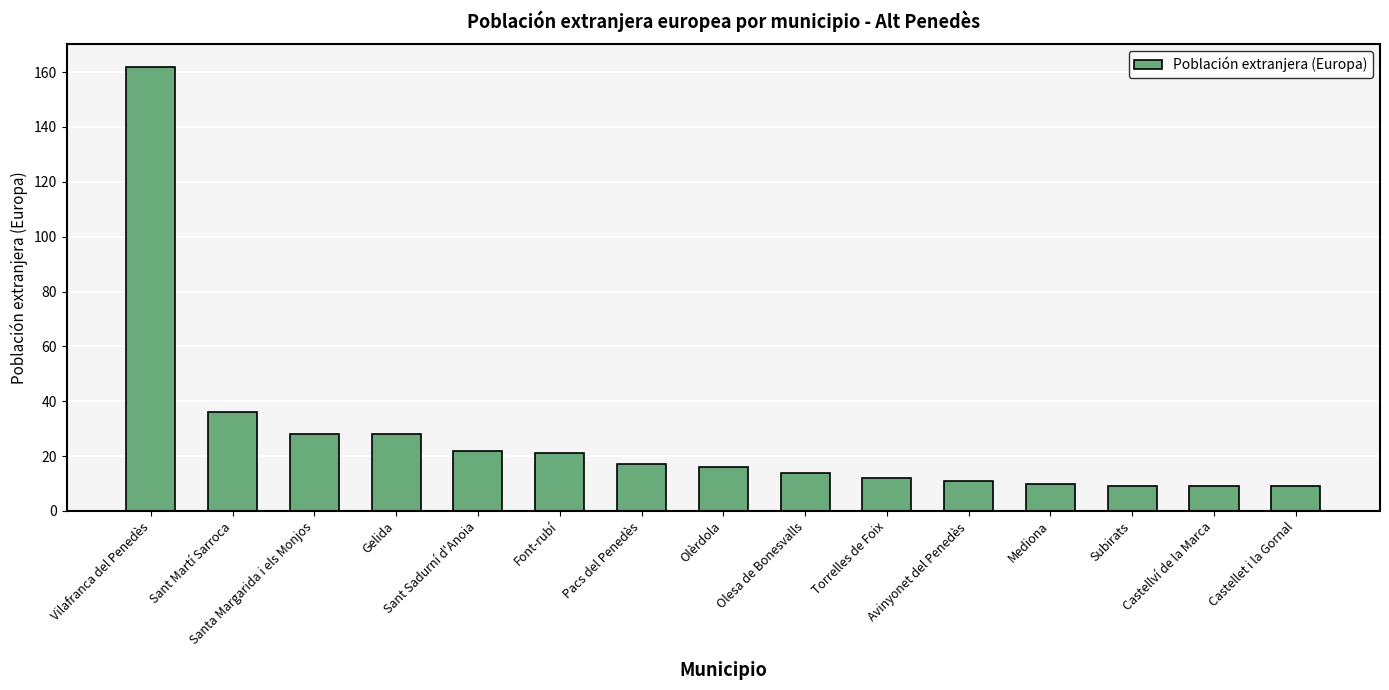

Reading left to right, extract all data points from this chart.

162	36	28	28	22	21	17	16	14	12	11	10	9	9	9